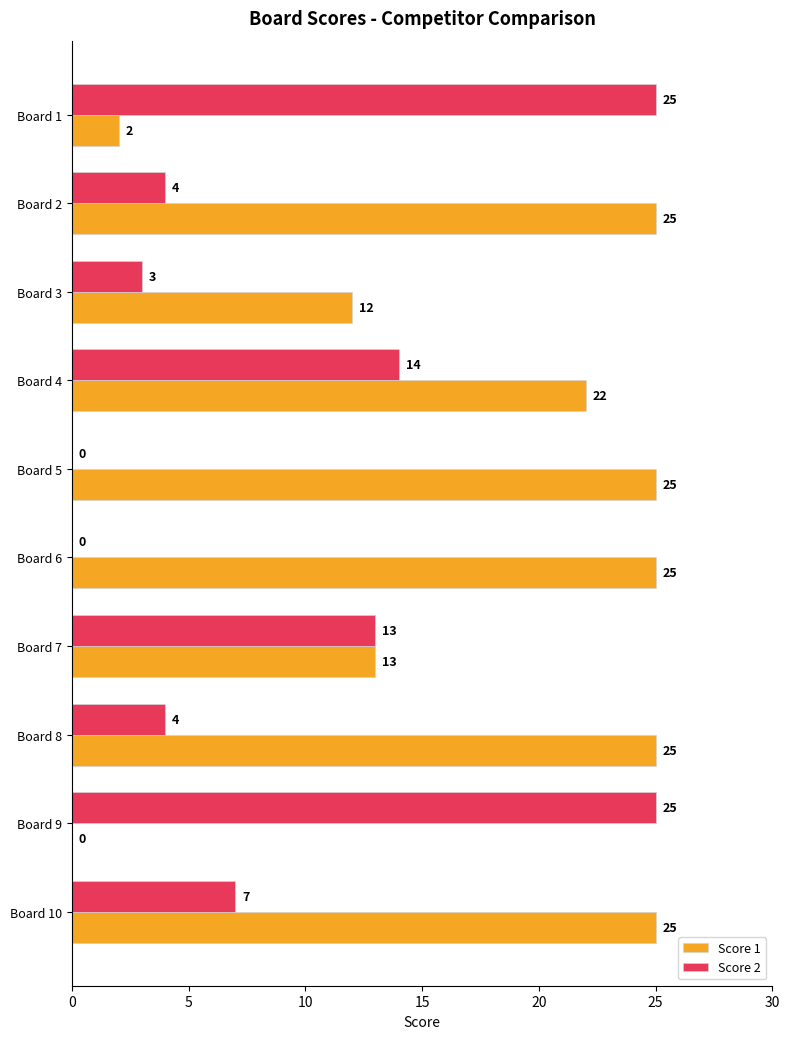

What is the greatest value displayed?

25